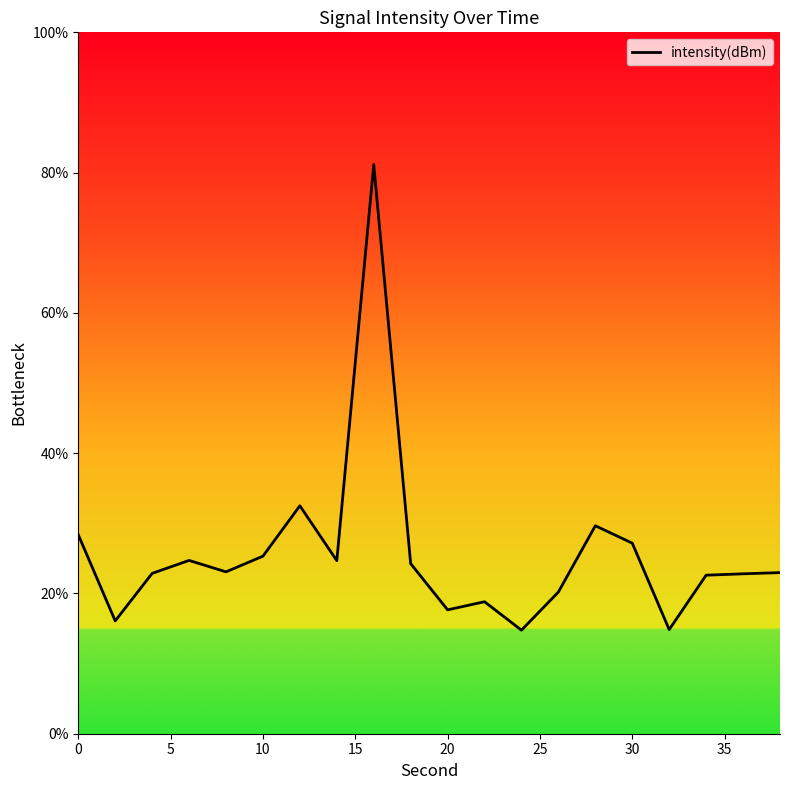

How many data points does each series have?

20